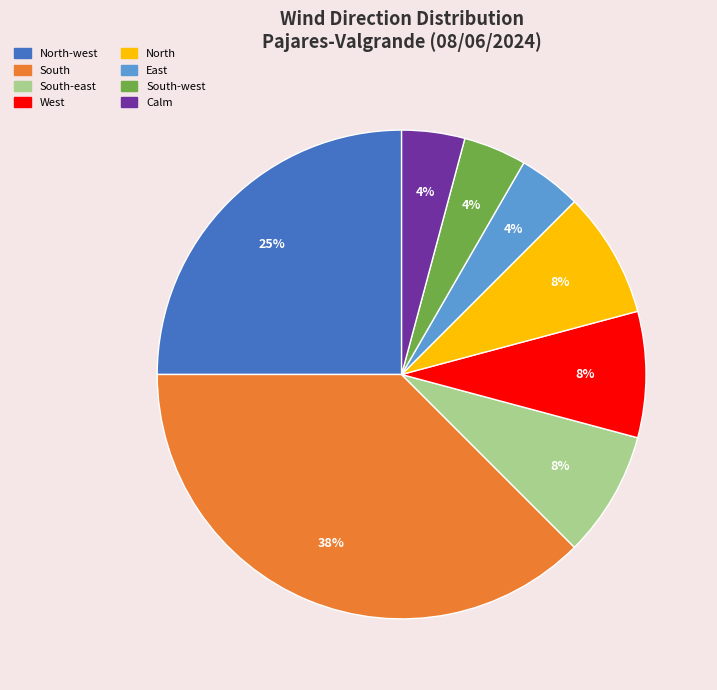

Is there a majority slice in this chart?

No